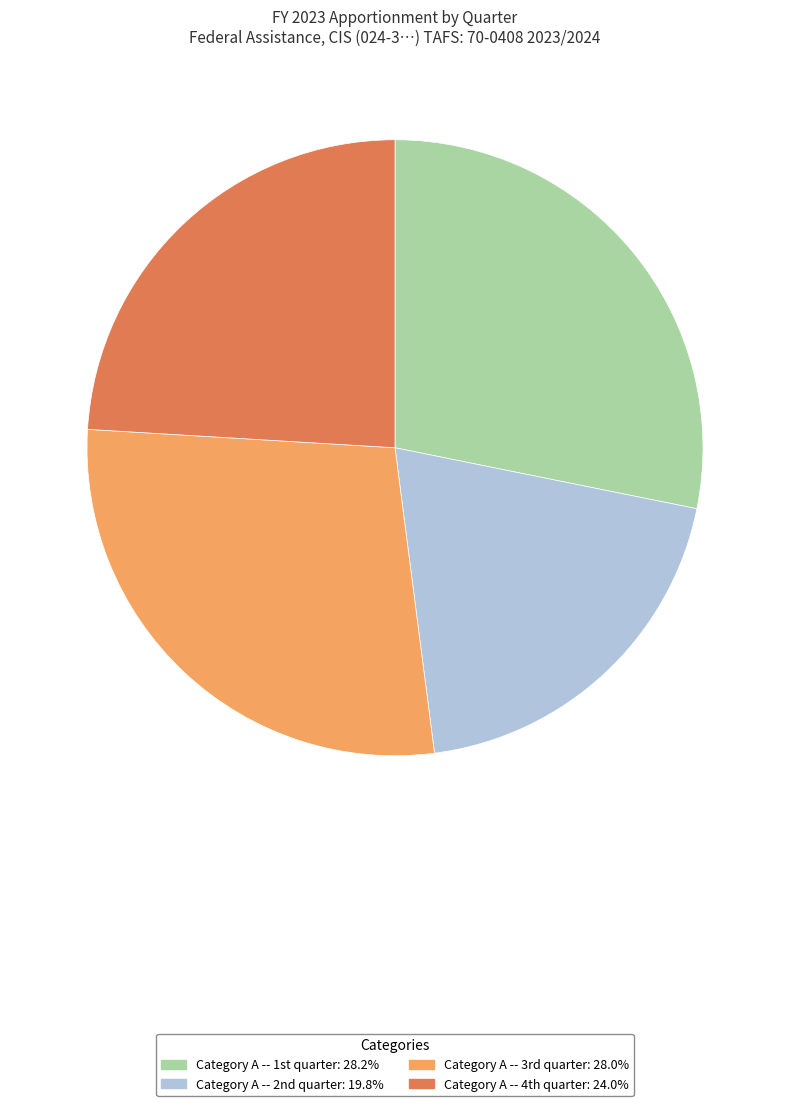

Which slice is the smallest?

Category A -- 2nd quarter